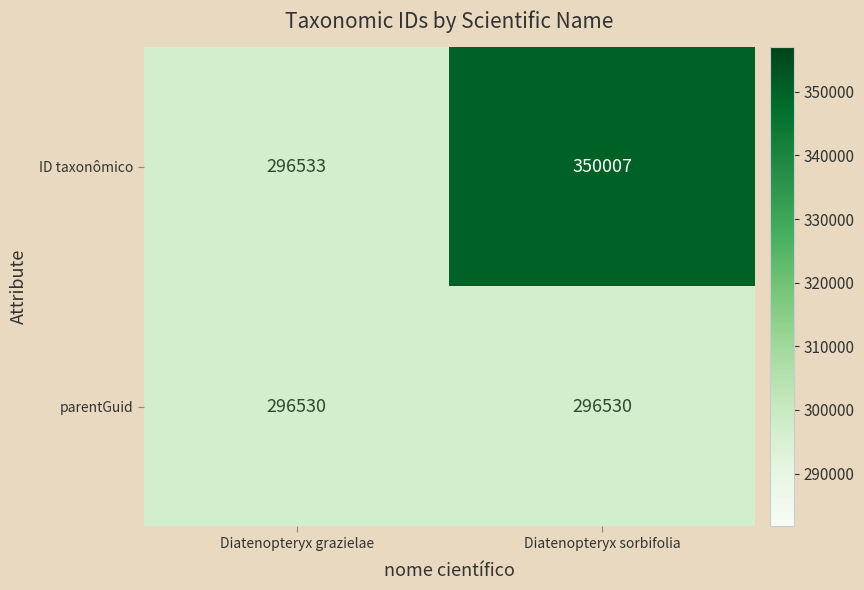

Which series changed the most between Diatenopteryx grazielae and Diatenopteryx sorbifolia?

ID taxonômico